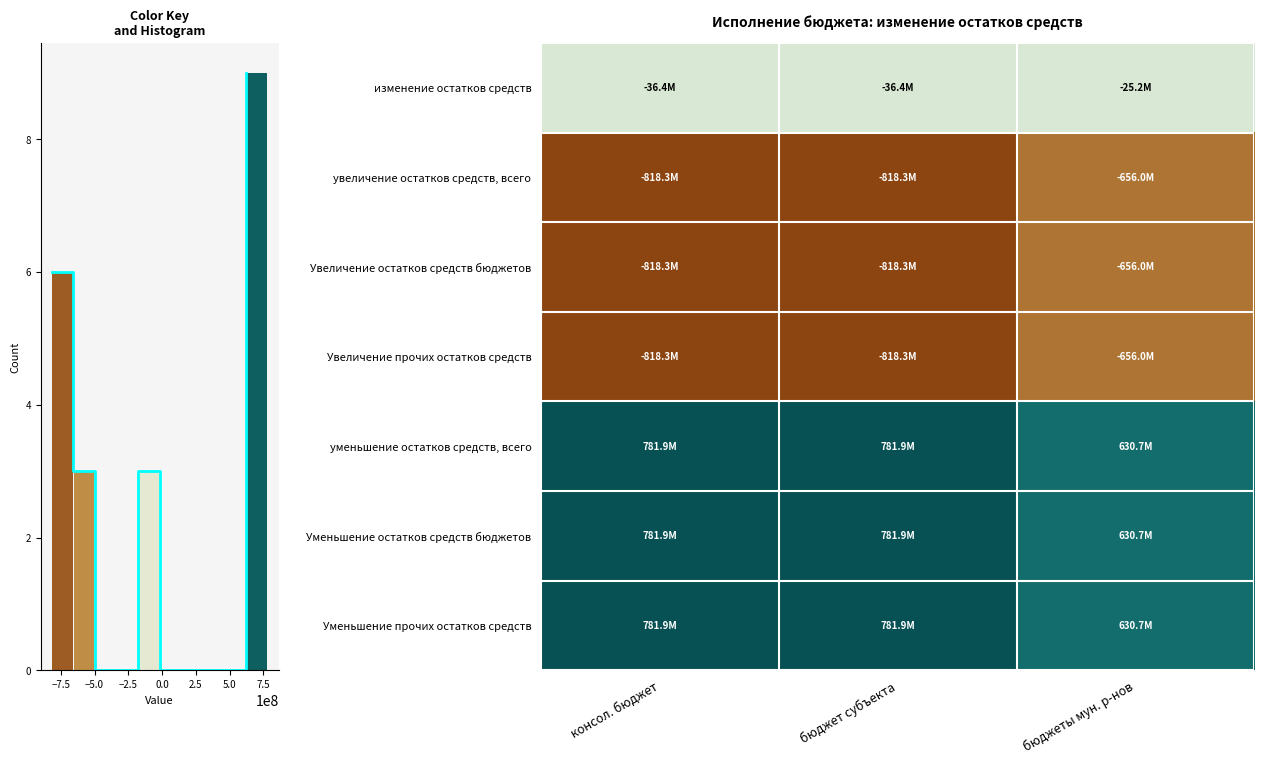

At how many categories does at least one series exceed -564986622?

3